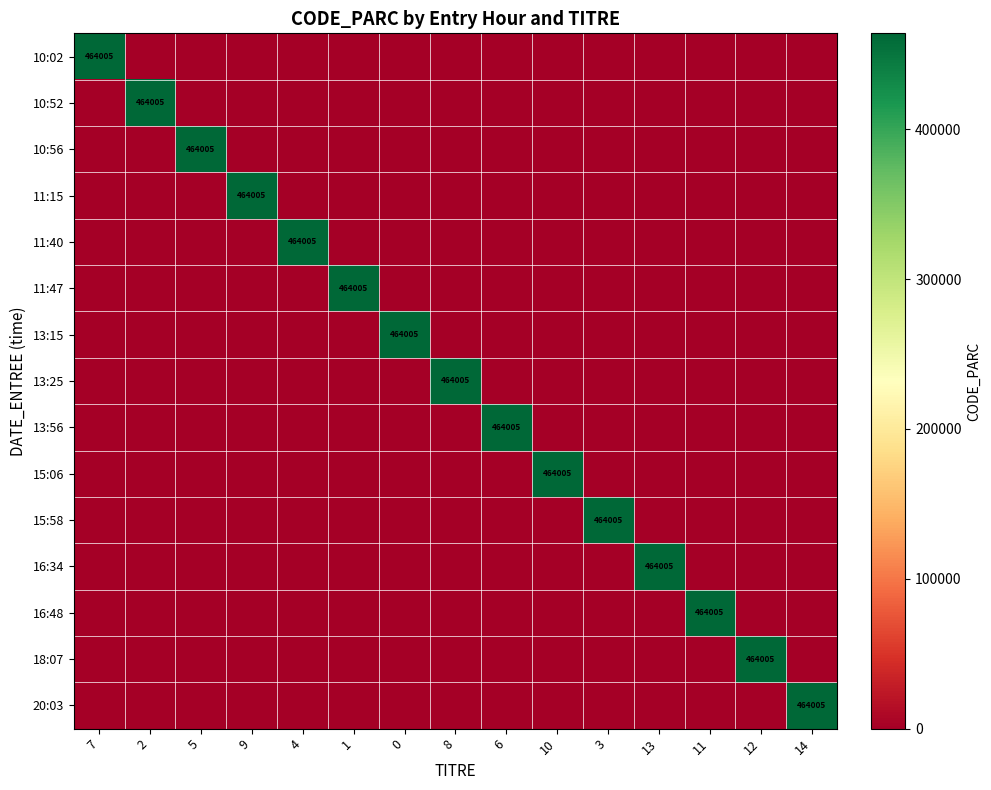

Is the value of 10:56 at 13 greater than the value of 10:52 at 2?

No